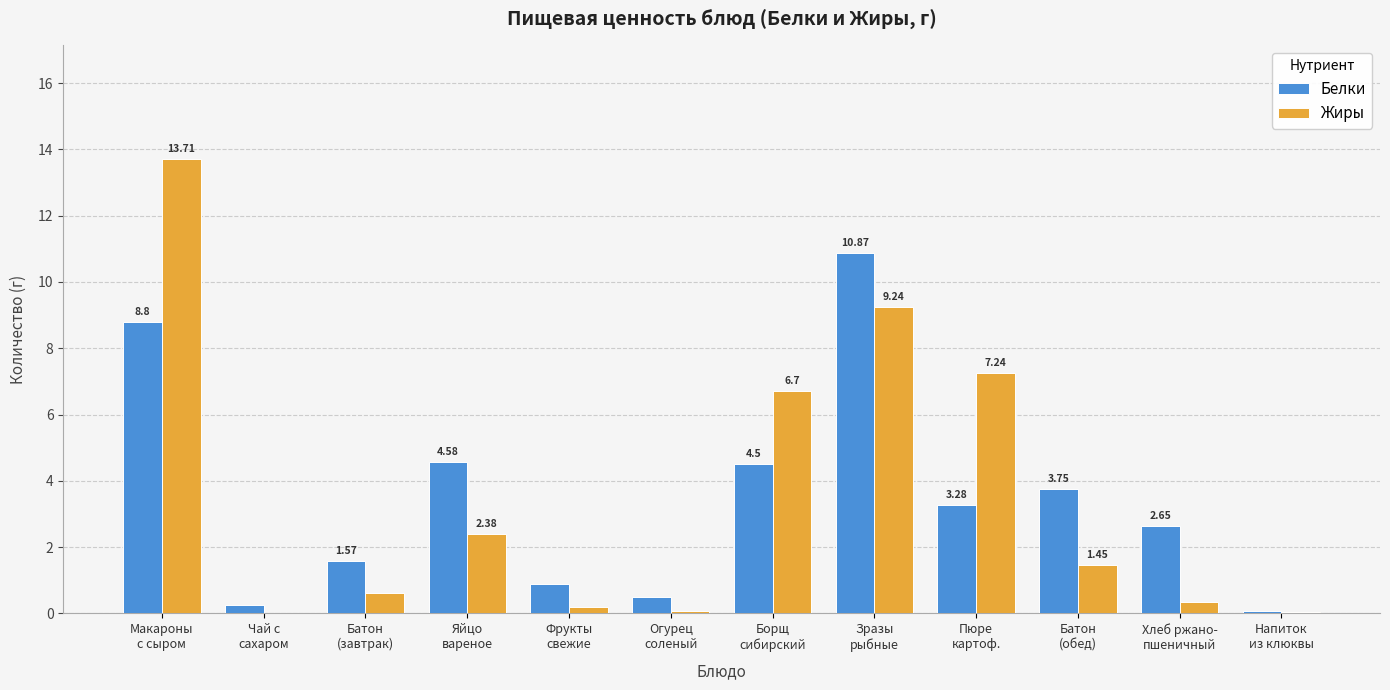

What value does the Жиры series have at Борщ
сибирский?

6.7